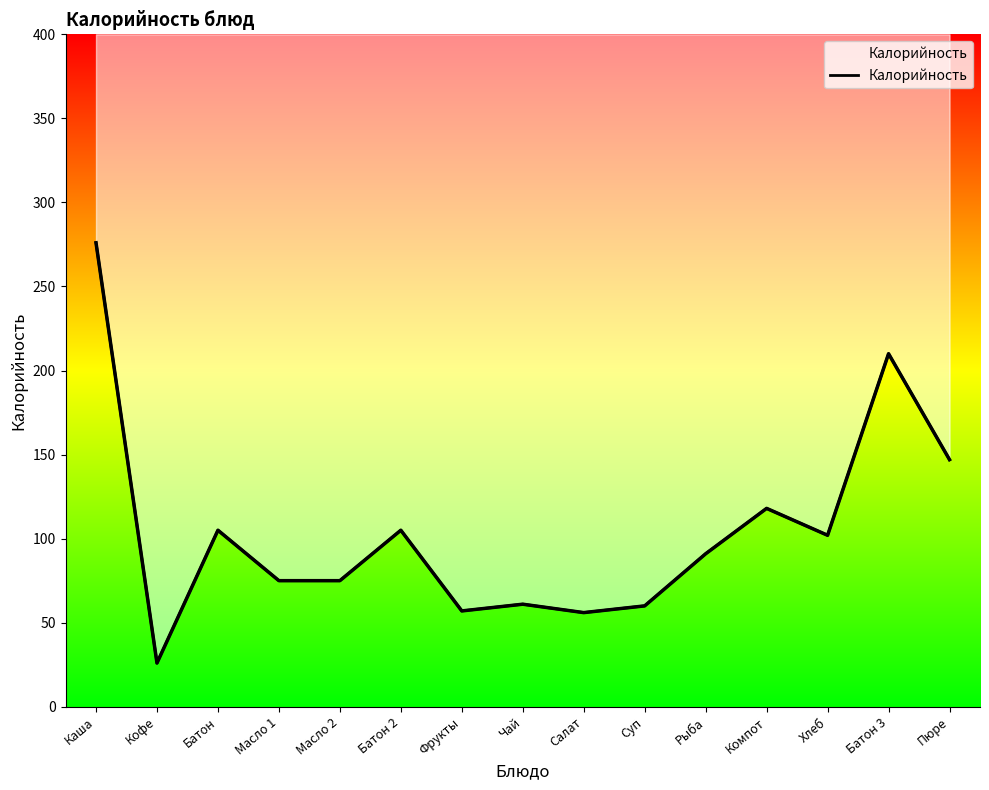

At which category does the data reach its first local peak?

Батон